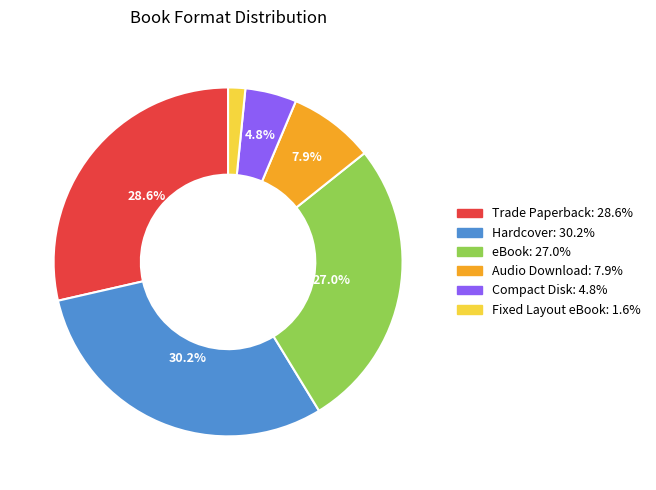

What is the ratio of the value at eBook to the value at Hardcover?

0.9